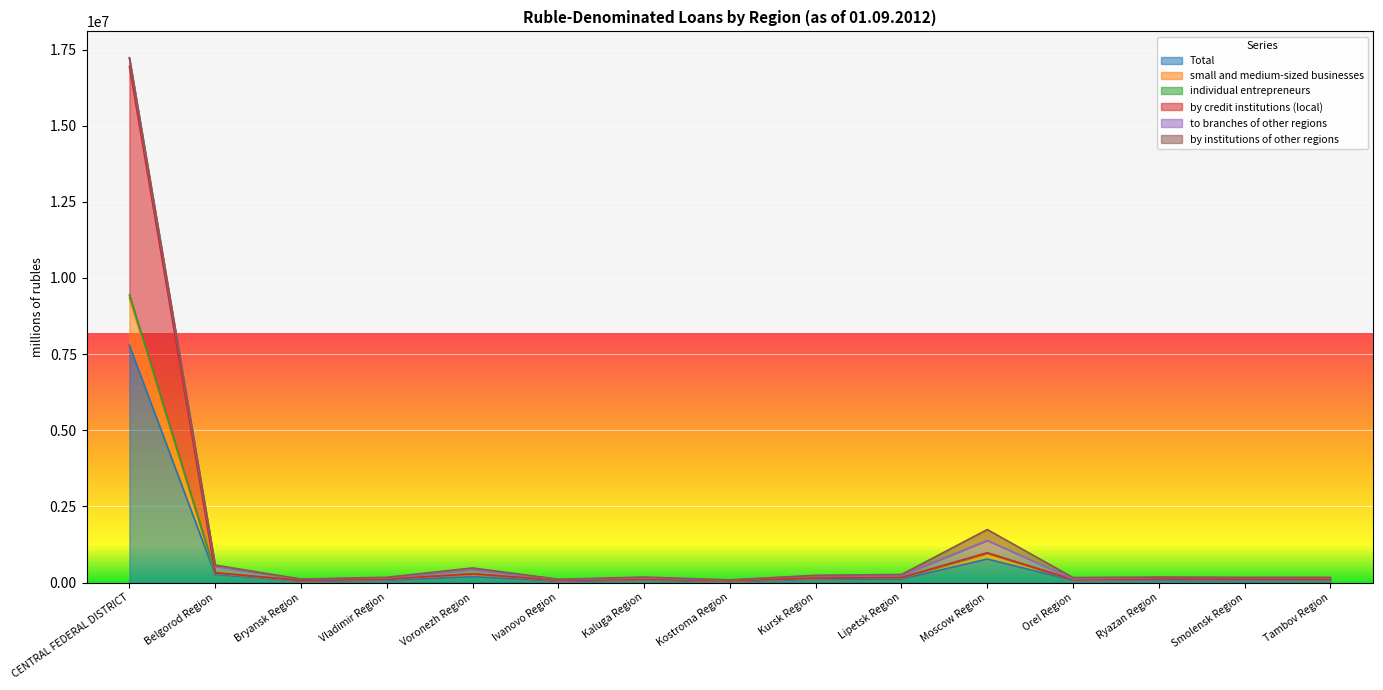

The individual entrepreneurs series shows 238313 at Lipetsk Region. True or false?

True